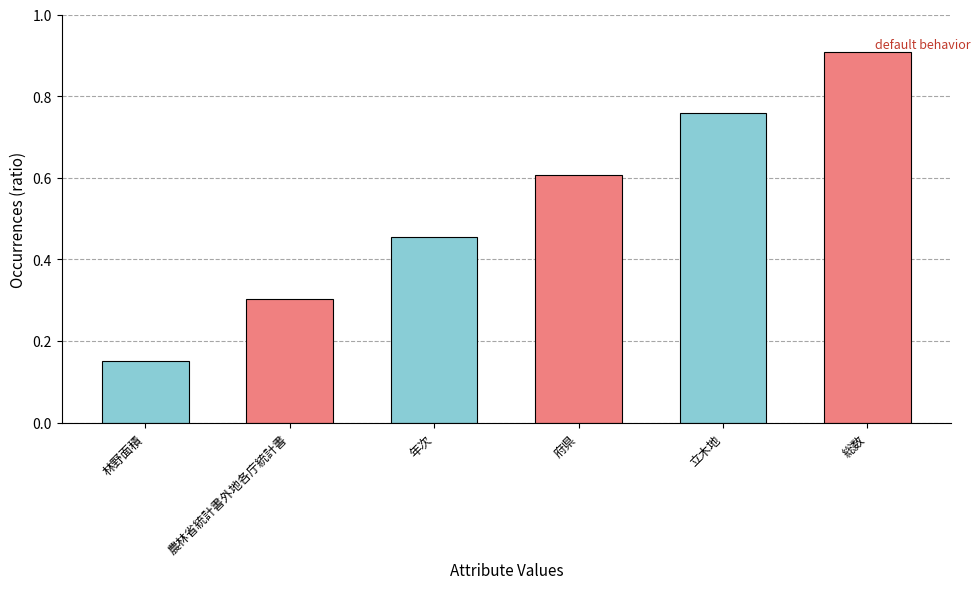

List the labels in order of value, largest first.

総数, 立木地, 府県, 年次, 農林省統計書外地各庁統計書, 林野面積